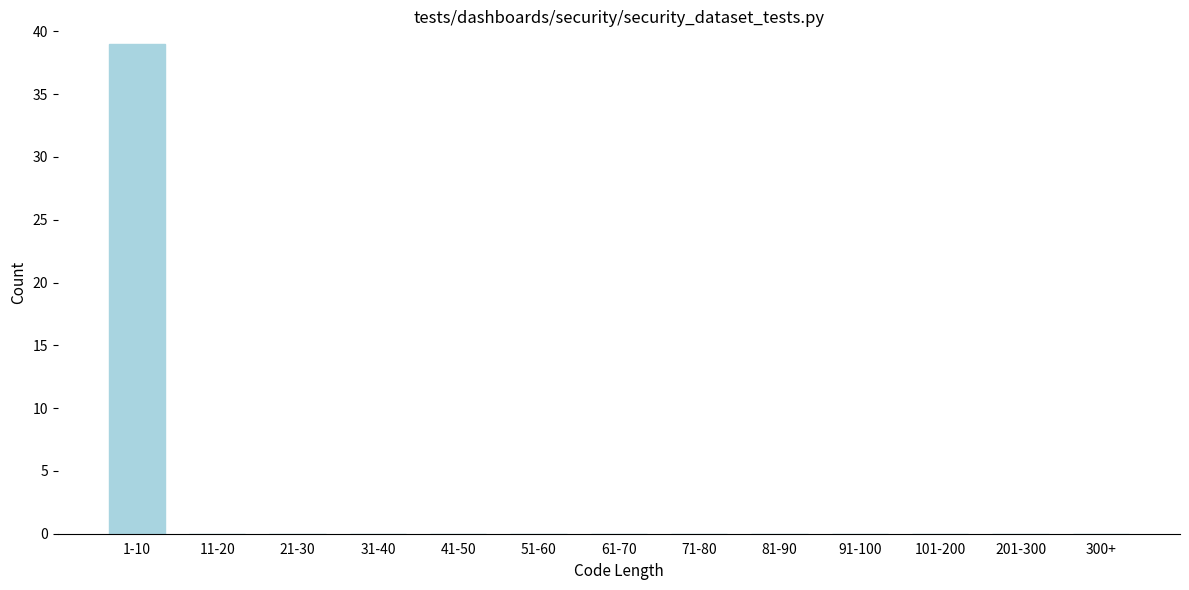

Reading left to right, extract all data points from this chart.

1-10=39	11-20=0	21-30=0	31-40=0	41-50=0	51-60=0	61-70=0	71-80=0	81-90=0	91-100=0	101-200=0	201-300=0	300+=0